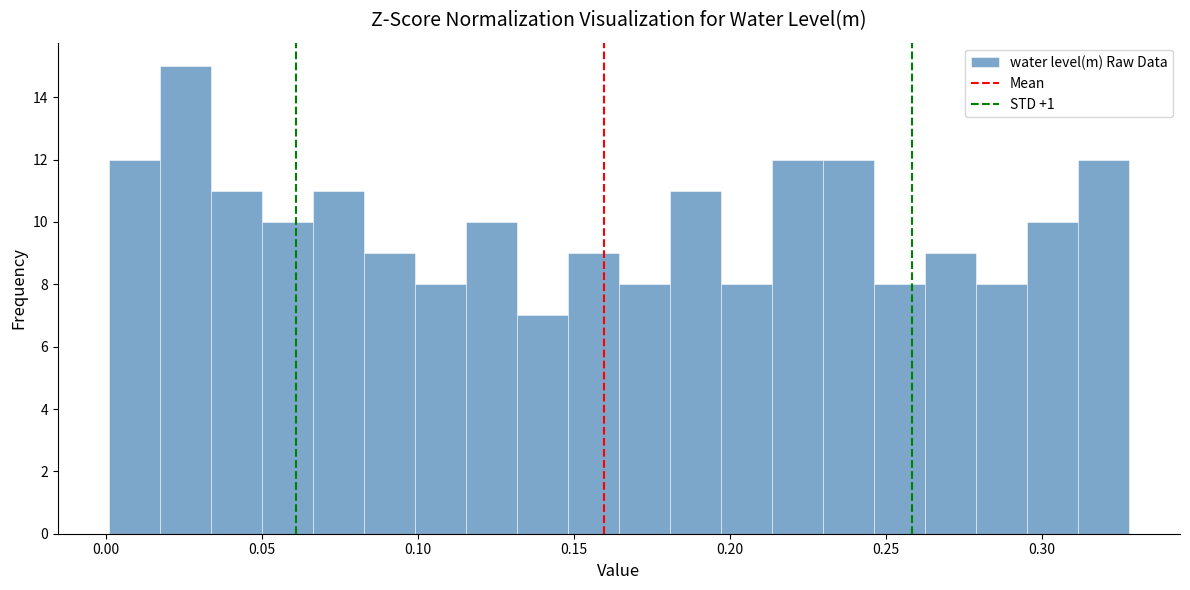

Around what value on the x-axis is the tallest bar? Give the approximate position of its centre, as read against the axis.

0.025